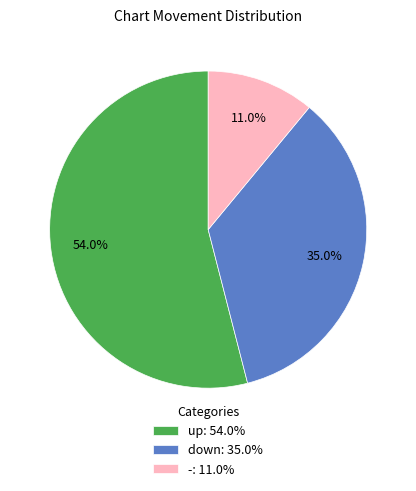

What is the majority slice?

up